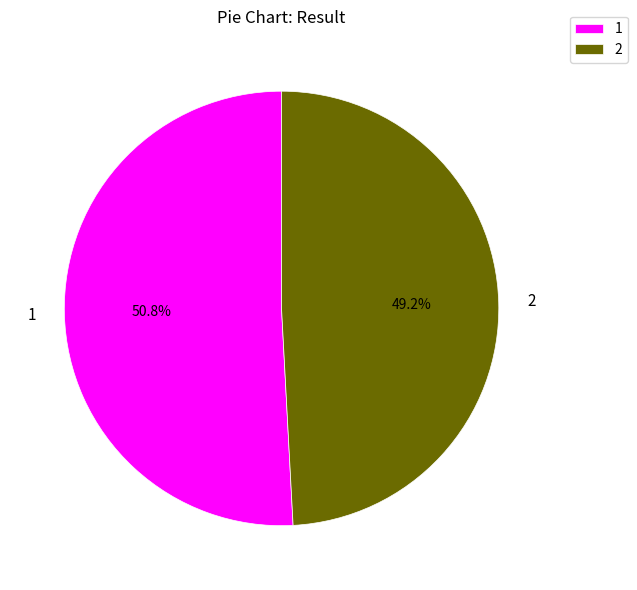

How many slices are in this pie chart?

2